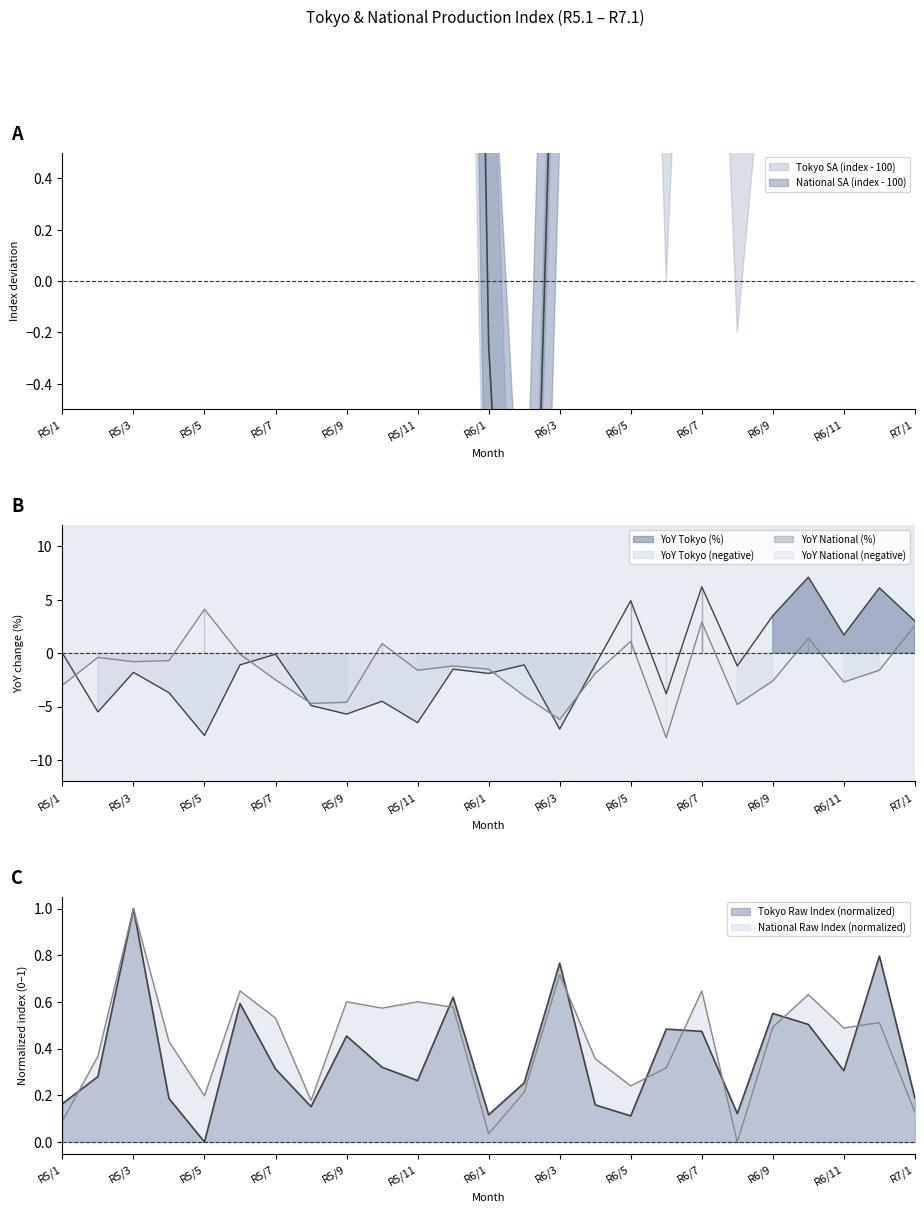

List the labels in order of National_raw value, smallest first.

8, 1, 1, 1, 8, 5, 2, 5, 6, 4, 2, 4, 11, 9, 12, 7, 10, 12, 9, 11, 10, 6, 7, 3, 3